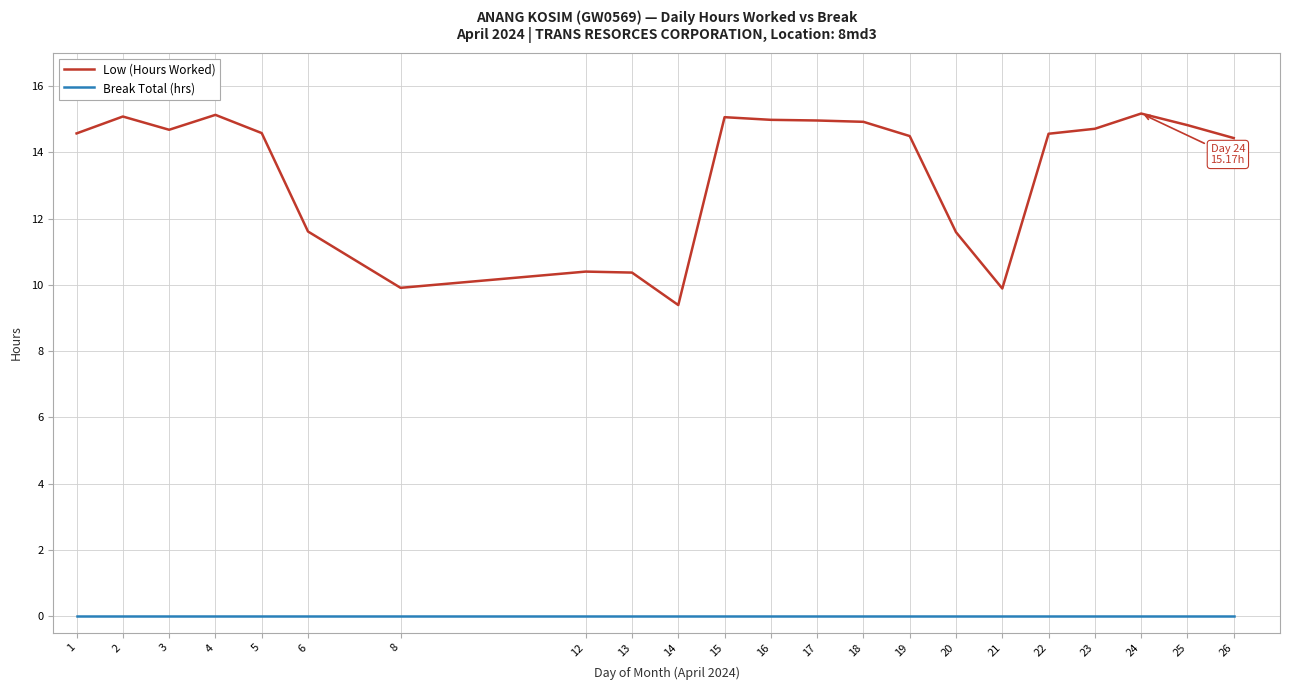

True or false: Break Total (hrs) and Low (Hours Worked) intersect in this chart.

False